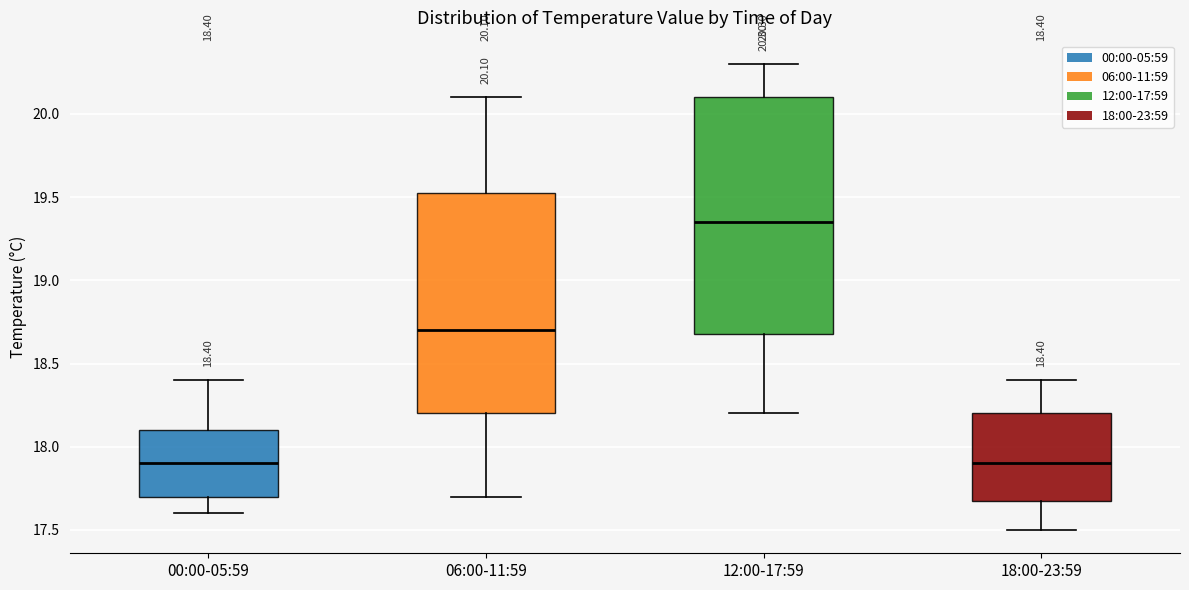

Which box is the tallest, from its lower edge to its upper edge?

12:00-17:59